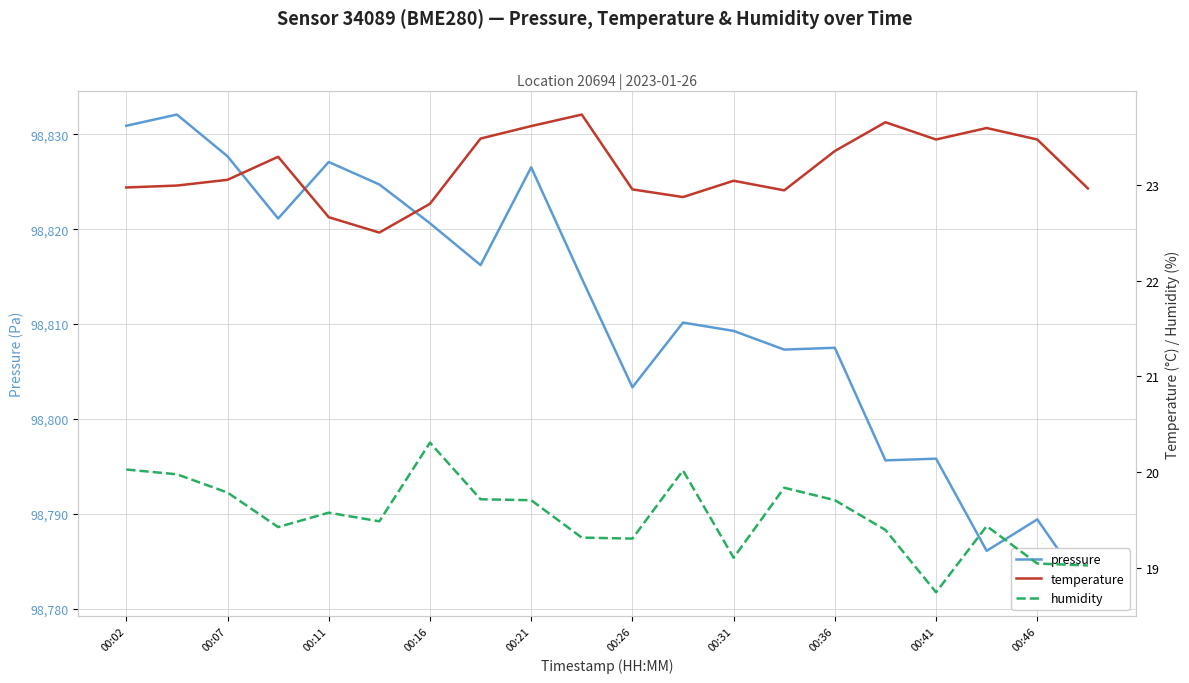

What is the greatest value displayed?

98832.1